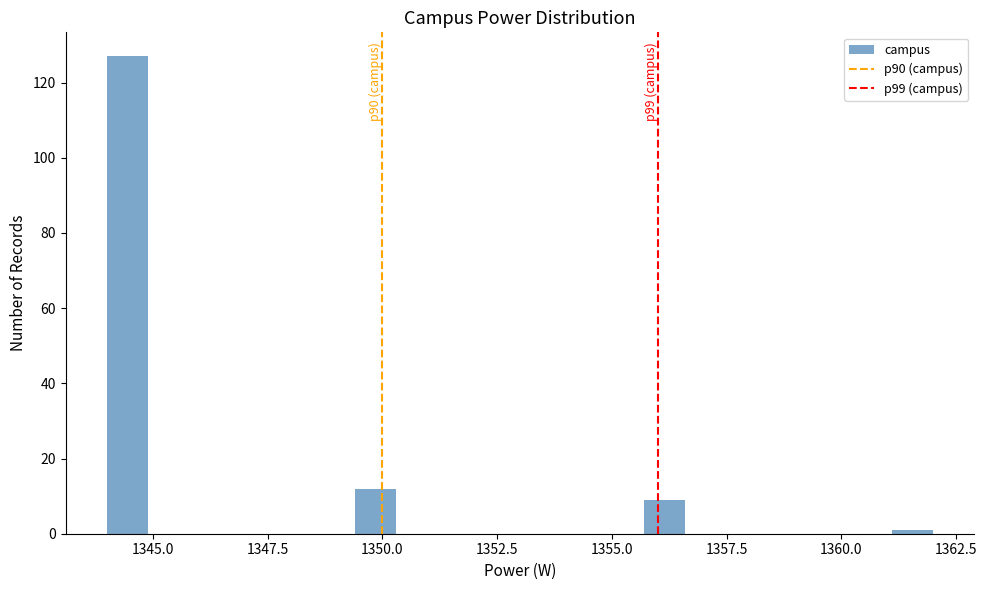

Read against the x-axis, roughly where is the centre of the tallest bar?

1344.5